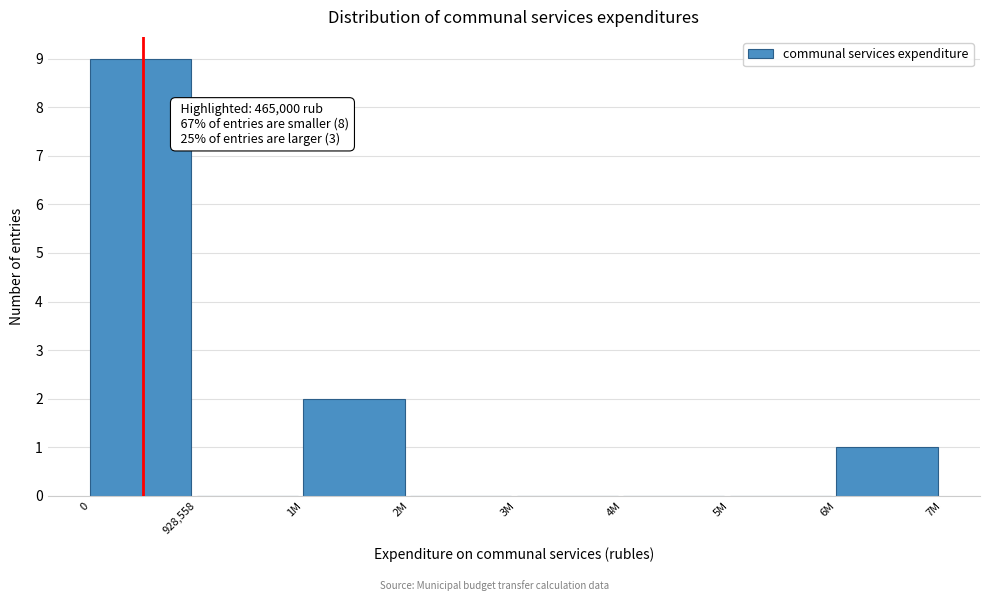

Reading right to left, list all the values displayed in this chart.

6M=1	5M=0	4M=0	3M=0	2M=0	1M=2	928,558=0	0=9